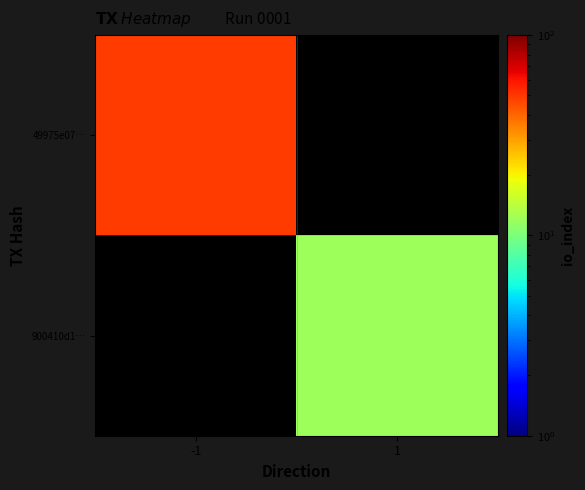

What is the smallest value displayed?

12.0